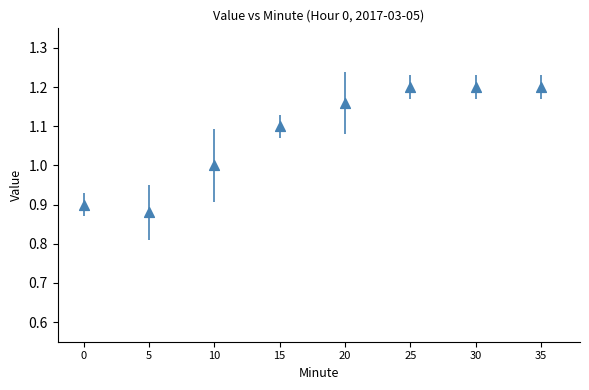

What is the average Y value?

1.1